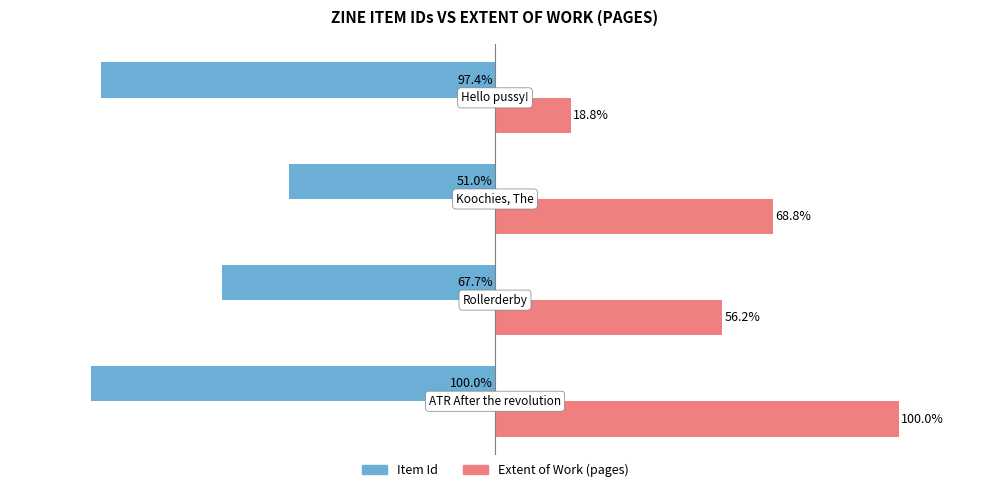

List the series in order of their peak value, lowest first.

Item Id, Extent of Work (pages)